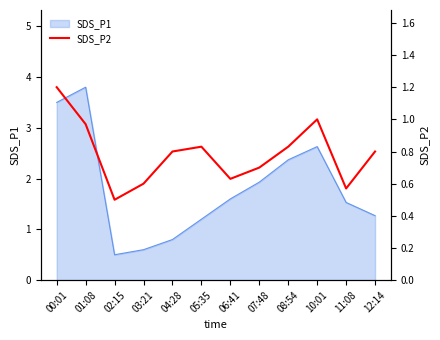

At which label is SDS_P1 closest to 2?

07:48